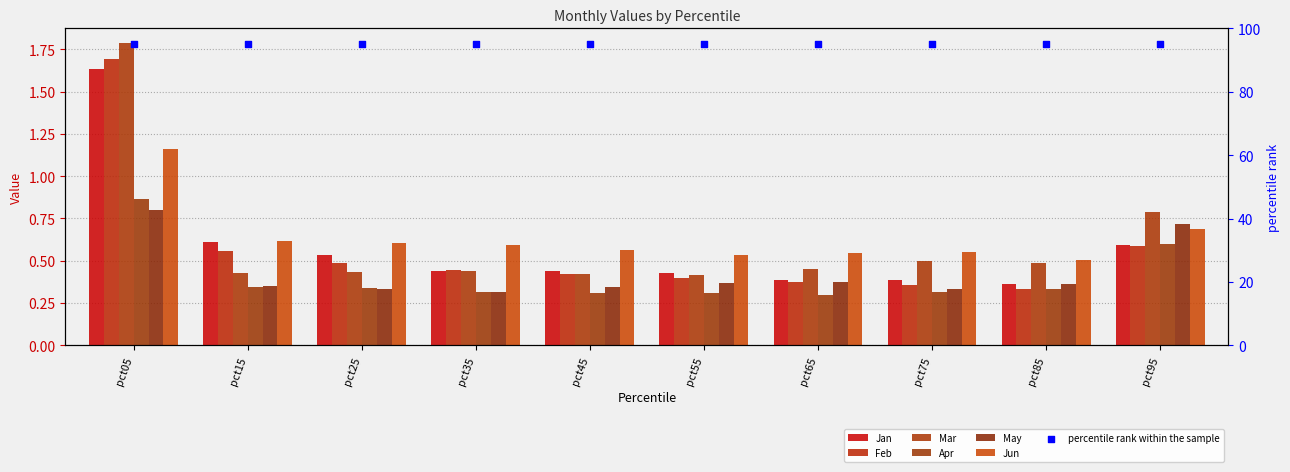

Which series reaches the minimum Y coordinate?

Apr